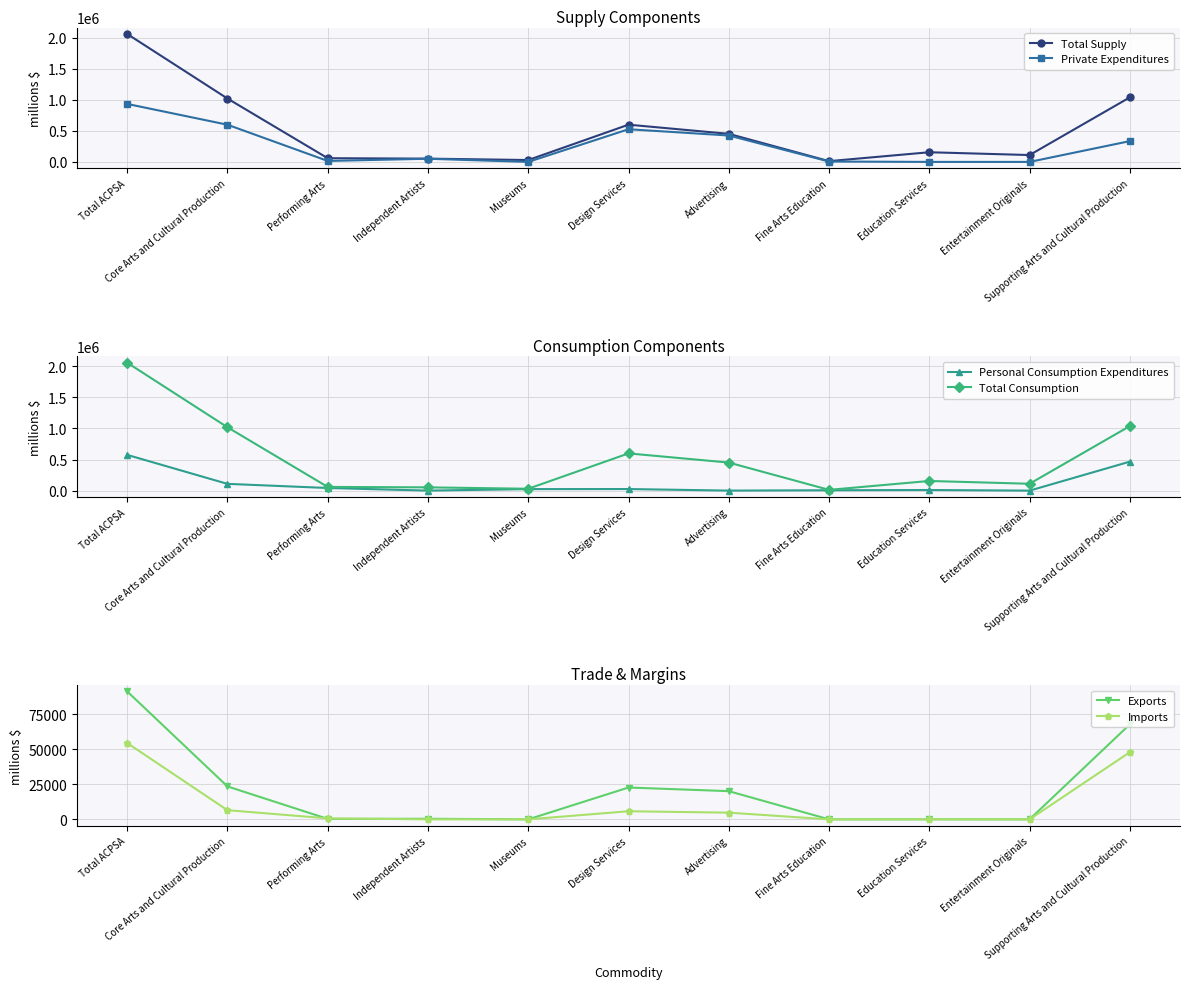

Rank the categories by Personal Consumption Expenditures value from lowest to highest.

Entertainment Originals, Independent Artists, Advertising, Fine Arts Education, Education Services, Museums, Design Services, Performing Arts, Core Arts and Cultural Production, Supporting Arts and Cultural Production, Total ACPSA